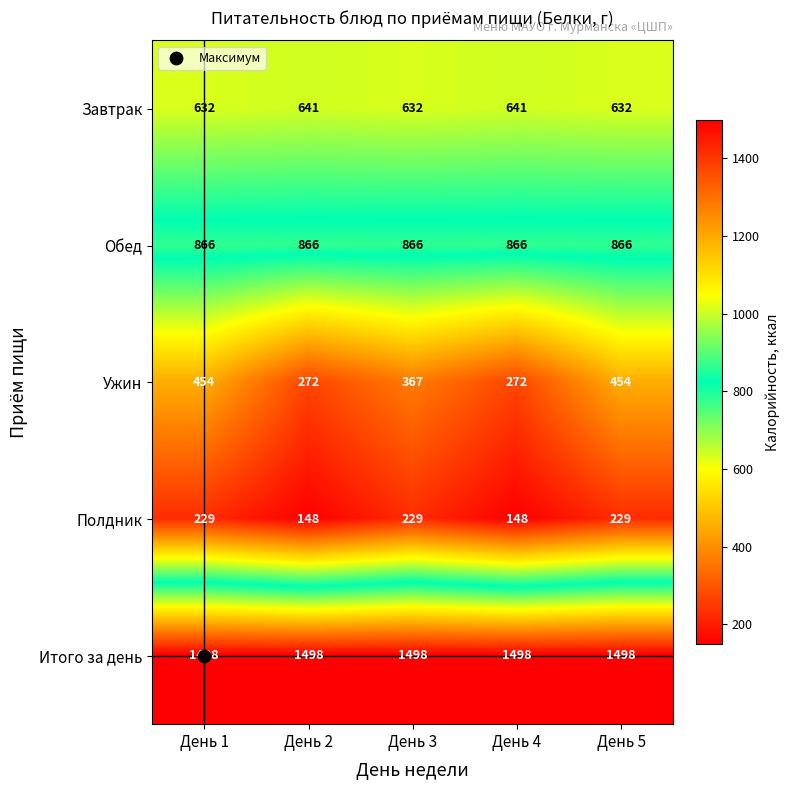

Rank the series at День 2 from lowest to highest value.

Полдник, Ужин, Завтрак, Обед, Итого за день